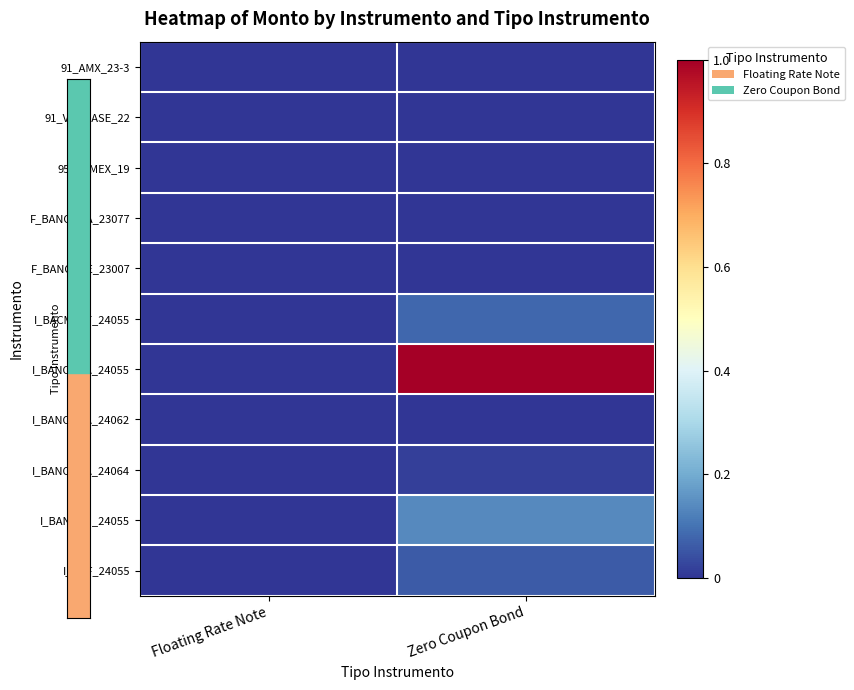

Reading left to right, list all the values displayed in this chart.

91_AMX_23-3: Floating Rate Note=0.0	Zero Coupon Bond=0.0
91_VWLEASE_22: Floating Rate Note=0.0	Zero Coupon Bond=0.0
95_PEMEX_19: Floating Rate Note=0.0	Zero Coupon Bond=0.0
F_BANOBRA_23077: Floating Rate Note=0.0	Zero Coupon Bond=0.0
F_BANORTE_23007: Floating Rate Note=0.0	Zero Coupon Bond=0.0
I_BACMEXT_24055: Floating Rate Note=0.0	Zero Coupon Bond=0.1
I_BANOBRA_24055: Floating Rate Note=0.0	Zero Coupon Bond=1.0
I_BANOBRA_24062: Floating Rate Note=0.0	Zero Coupon Bond=0.0
I_BANOBRA_24064: Floating Rate Note=0.0	Zero Coupon Bond=0.0
I_BANSAN_24055: Floating Rate Note=0.0	Zero Coupon Bond=0.1
I_SHF_24055: Floating Rate Note=0.0	Zero Coupon Bond=0.1